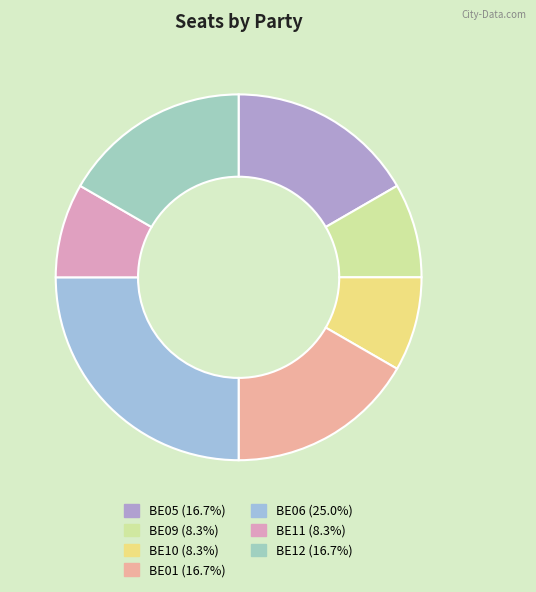

How many slices are in this pie chart?

7